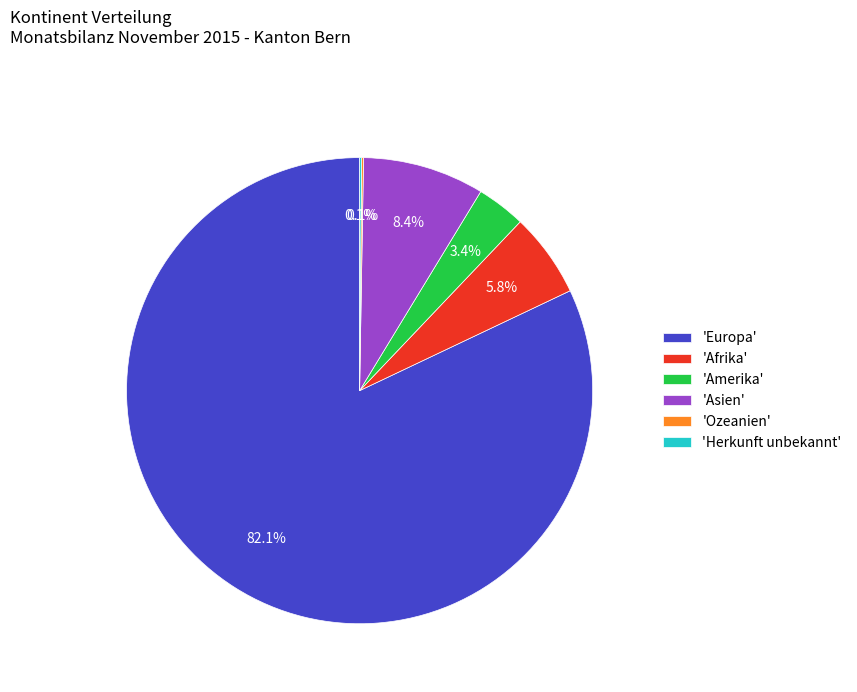

What portion of the pie excludes 'Afrika'?

94.2%